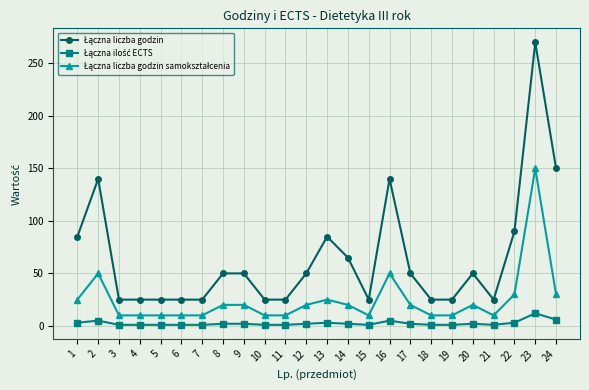

Which category has the highest value across all series?

23